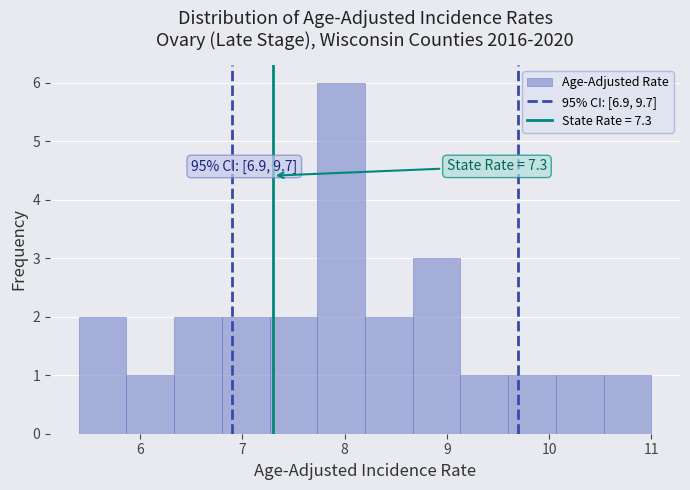

Which range on the x-axis has the tallest bar?

7.7 to 8.2